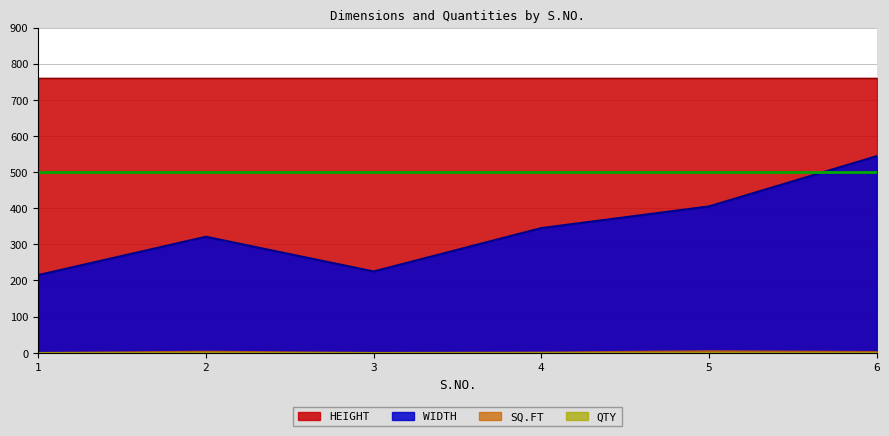

The SQ.FT series shows 2.8 at 4. True or false?

True